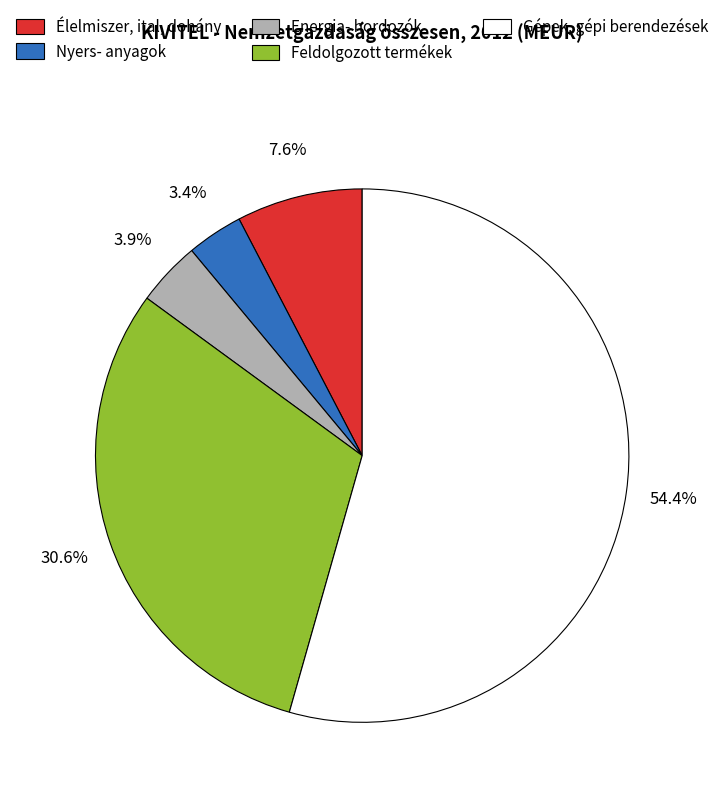

Combined, what portion of the pie is Nyers- anyagok and Energia- hordozók?

7.3%